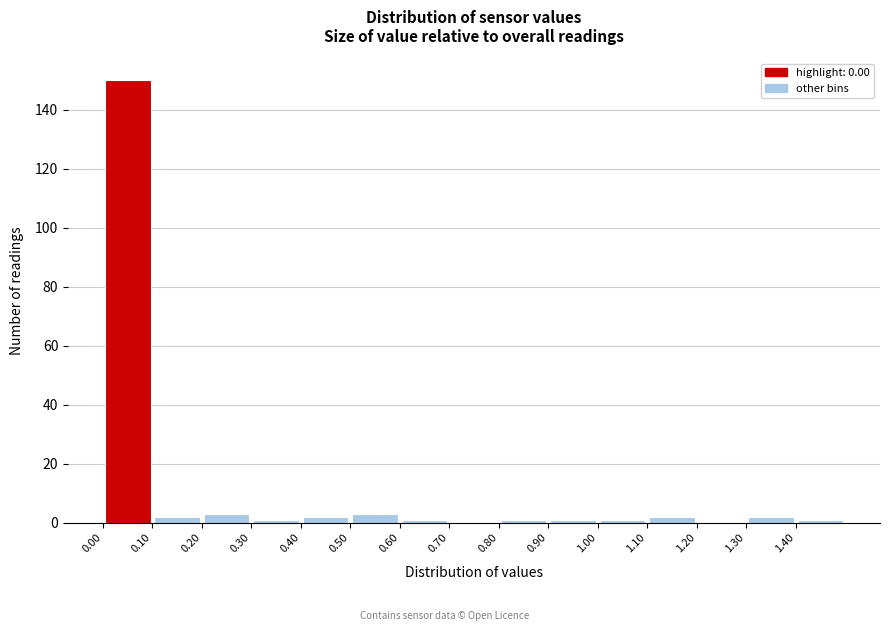

Which range on the x-axis has the tallest bar?

0.0 to 0.1